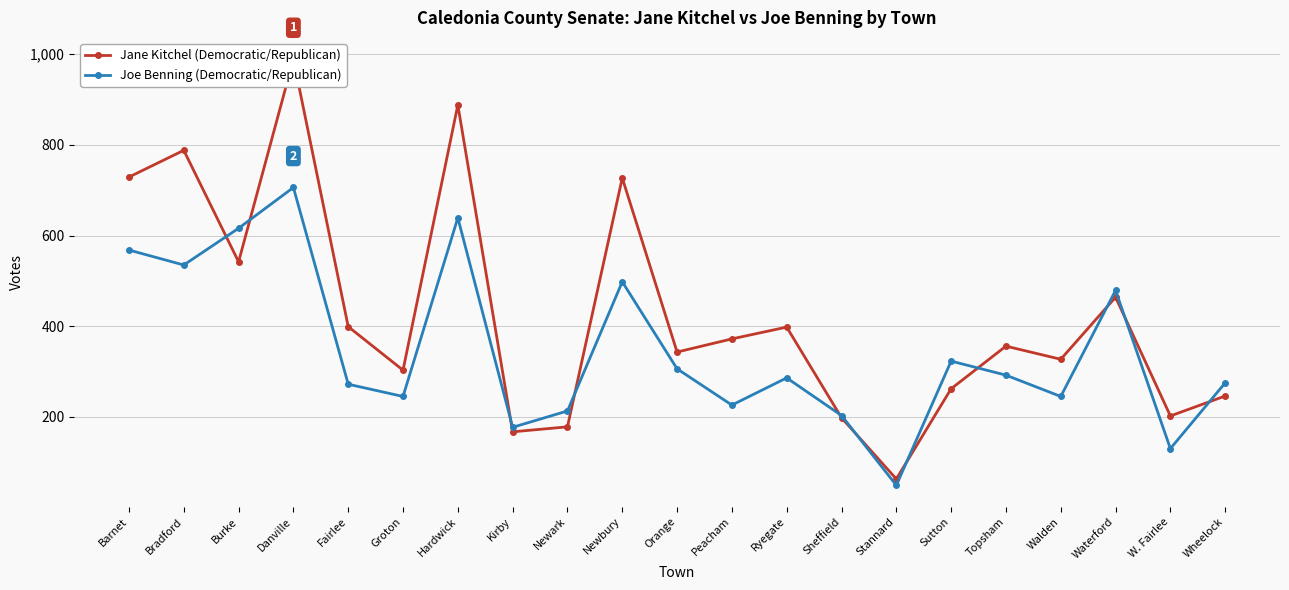

What is the difference between the maximum and minimum values in the Jane Kitchel (Democratic/Republican) series?

926